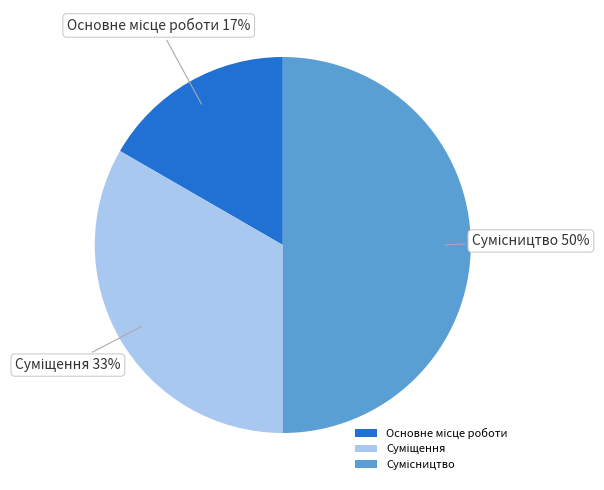

To the nearest percent, what is the difference between the largest and smallest slice percentages?

33%